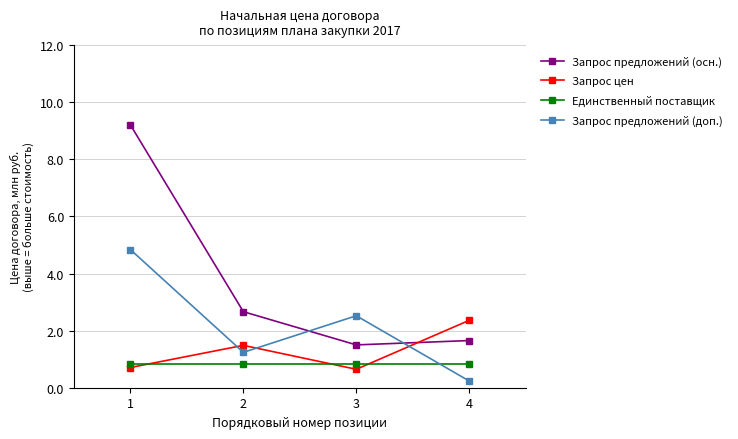

What is the difference between the maximum and minimum values in the Запрос предложений (осн.) series?

7.7